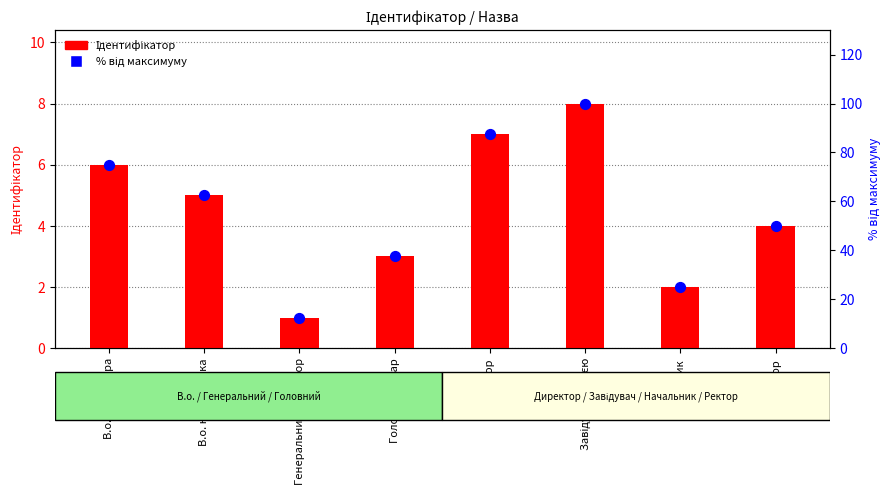

Is the value of % від максимуму at Ректор greater than the value of Ідентифікатор at Начальник?

Yes